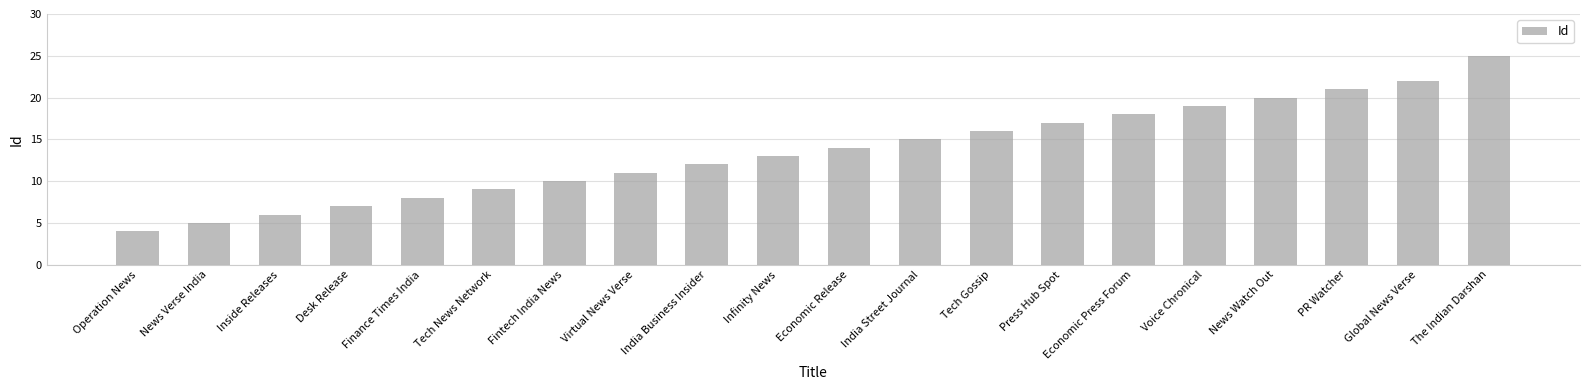

True or false: the data shows 35 at The Indian Darshan.

False